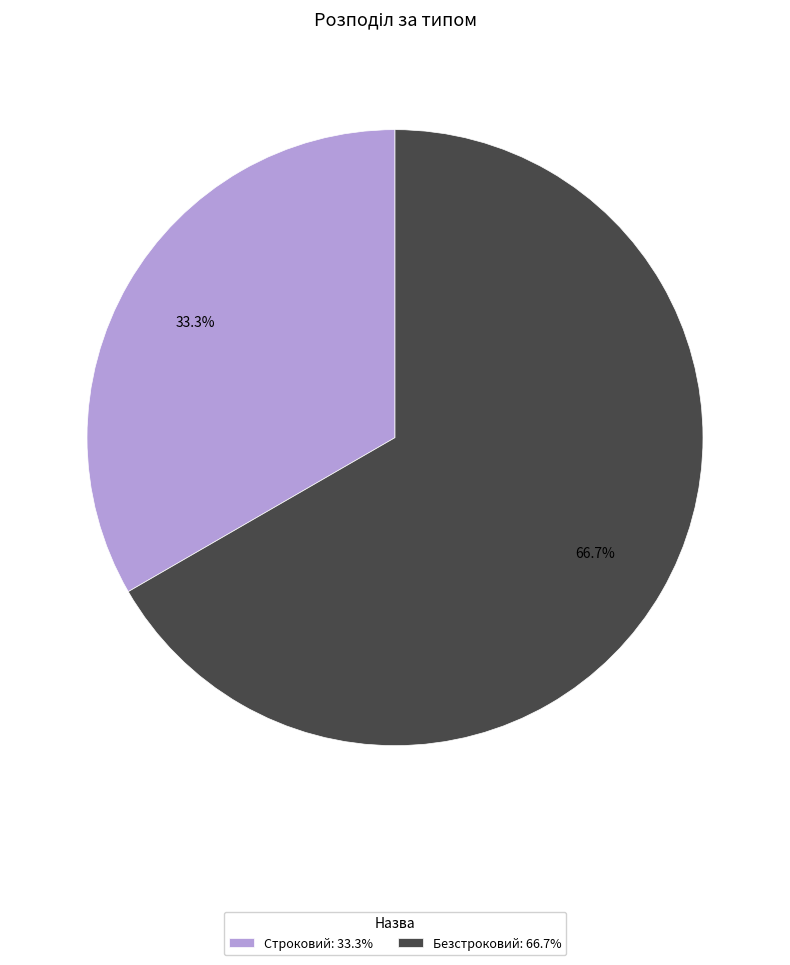

To the nearest percent, what is the difference between the Безстроковий and Строковий slice percentages?

33%